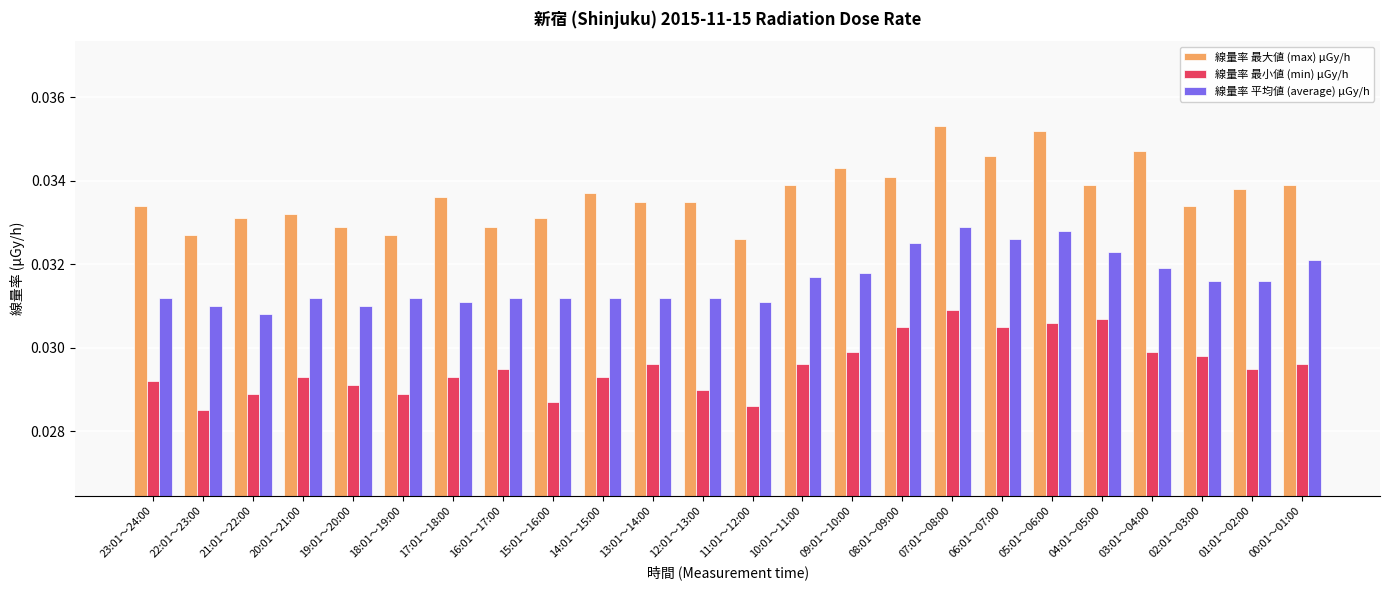

At which label does 線量率 最大値 (max) μGy/h reach its minimum?

11:01～12:00